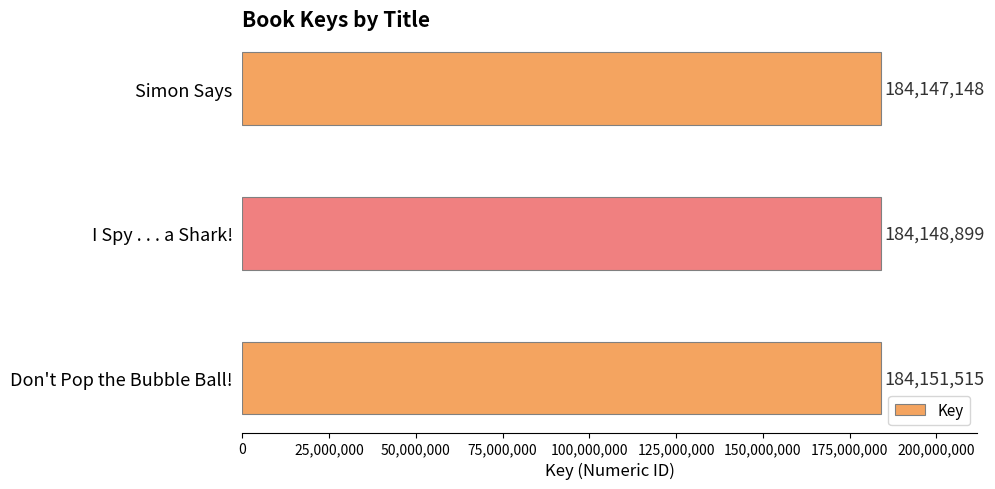

List the labels in order of value, smallest first.

Simon Says, I Spy . . . a Shark!, Don't Pop the Bubble Ball!